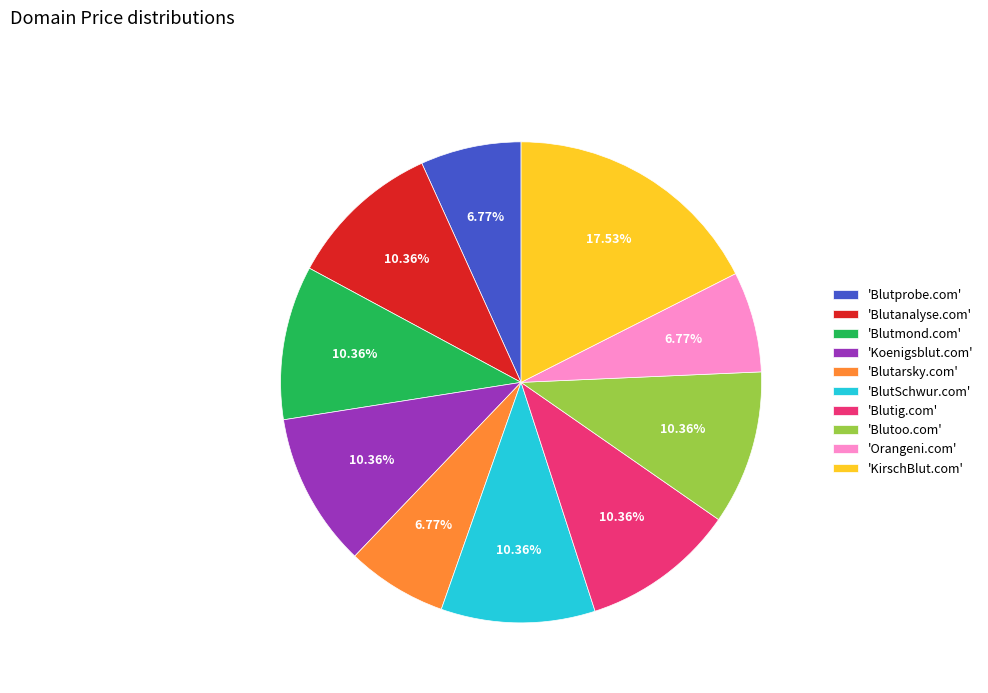

Do 'Koenigsblut.com' and 'Blutoo.com' together represent more than half of the pie?

No